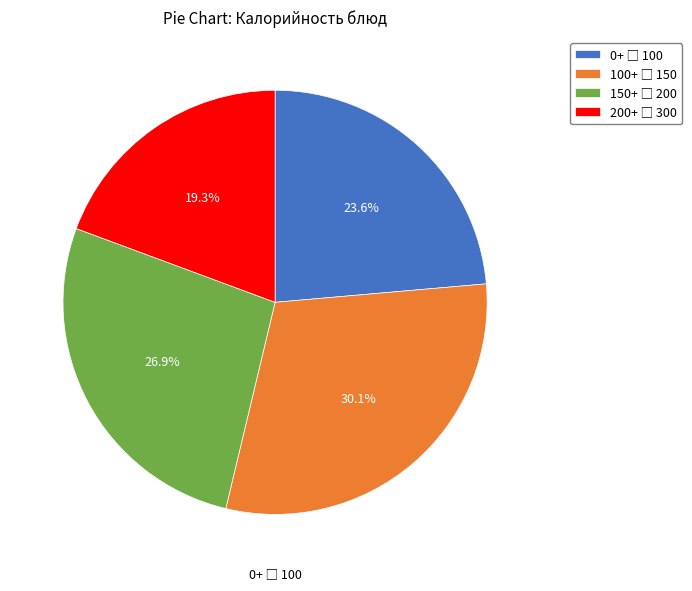

Is there any slice that represents more than half of the pie?

No